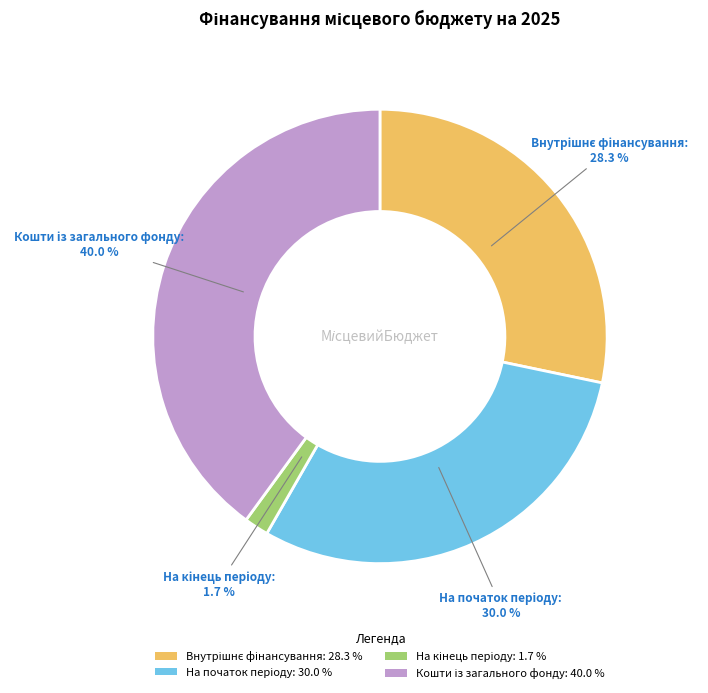

How many slices are in this pie chart?

4